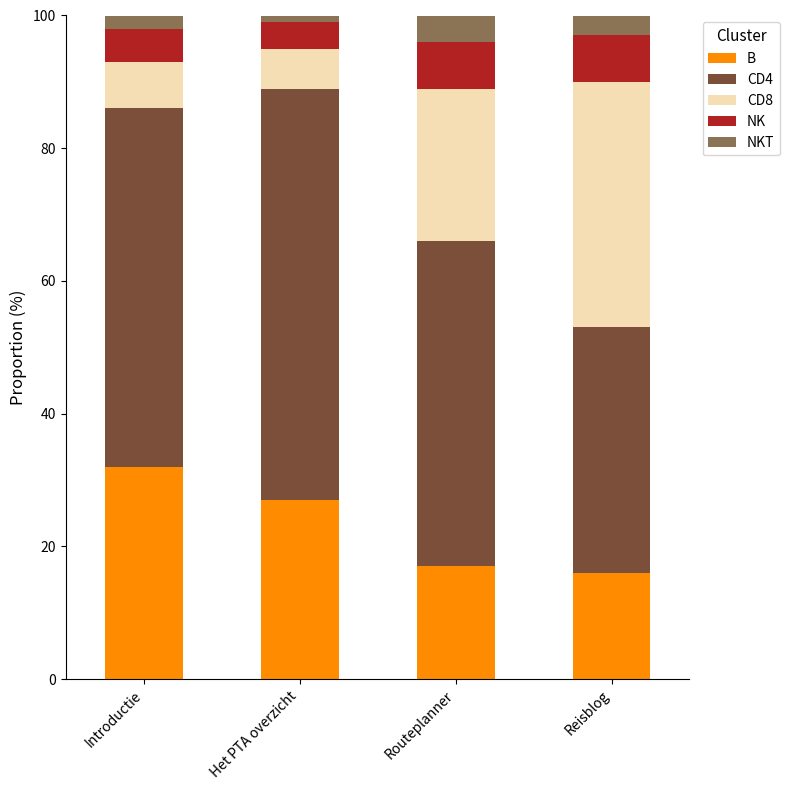

What is the difference between the B values at Routeplanner and Introductie?

15